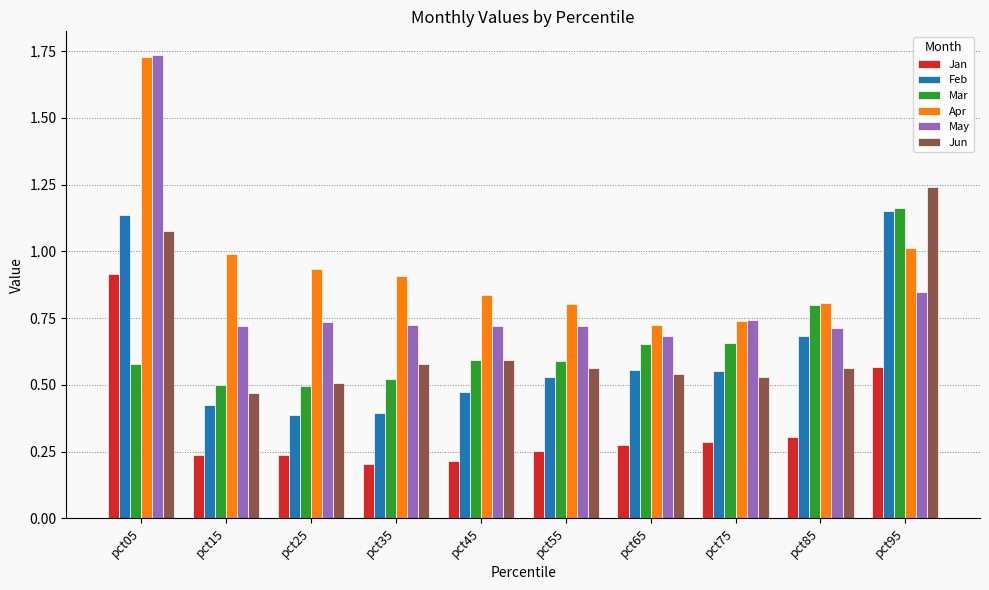

Is it true that Mar equals 1.0 at pct45?

False